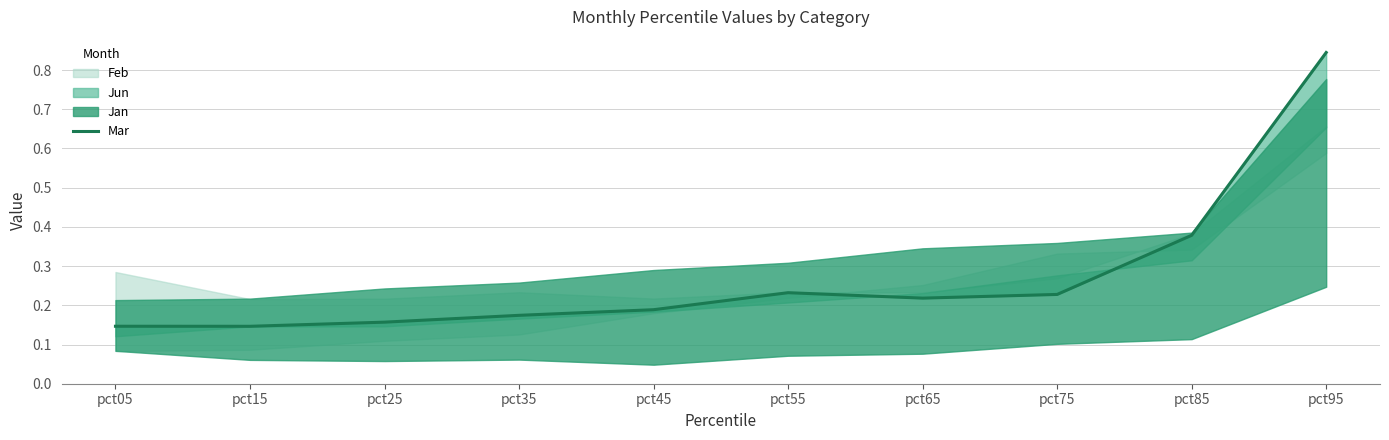

What is the change in value from pct85 to pct95?

+0.5